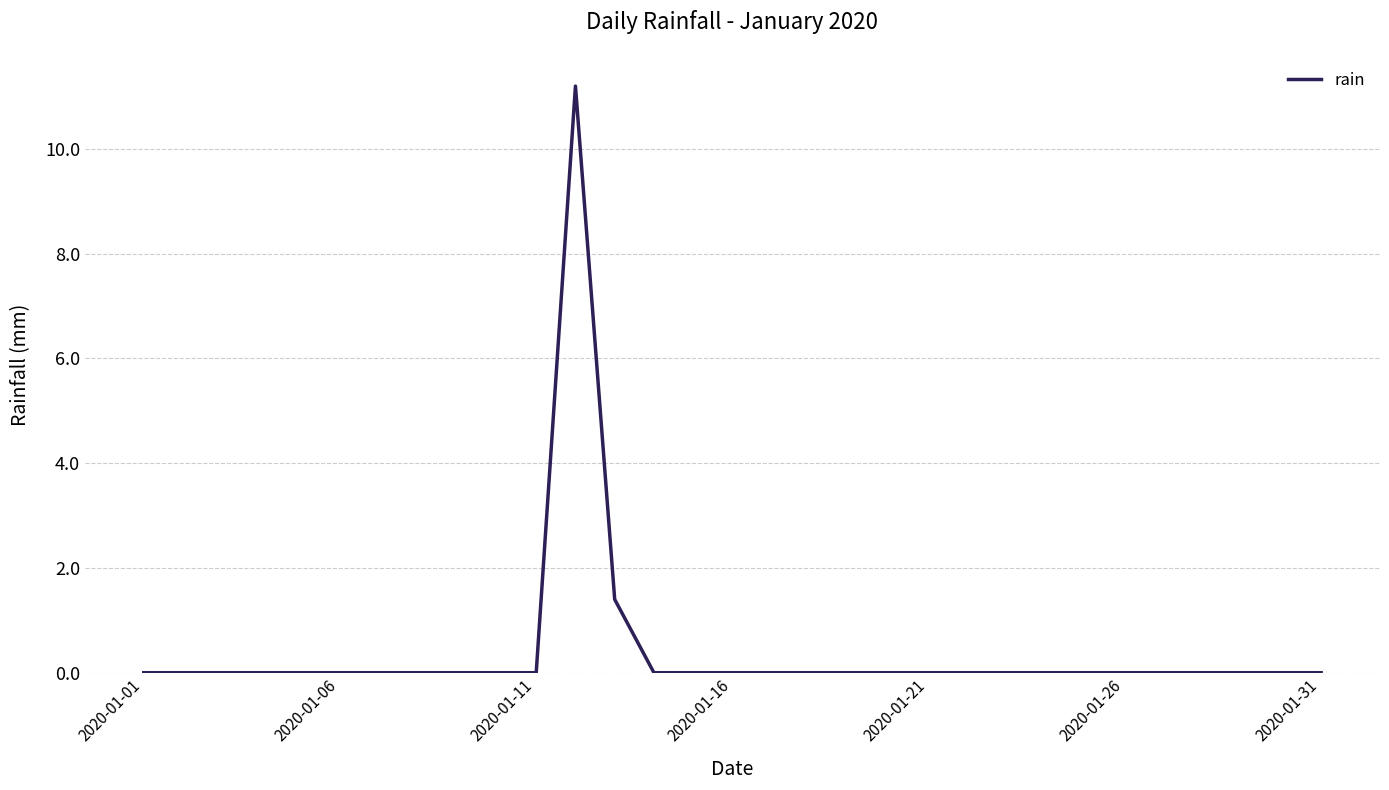

What is the difference between the maximum and minimum values?

11.2